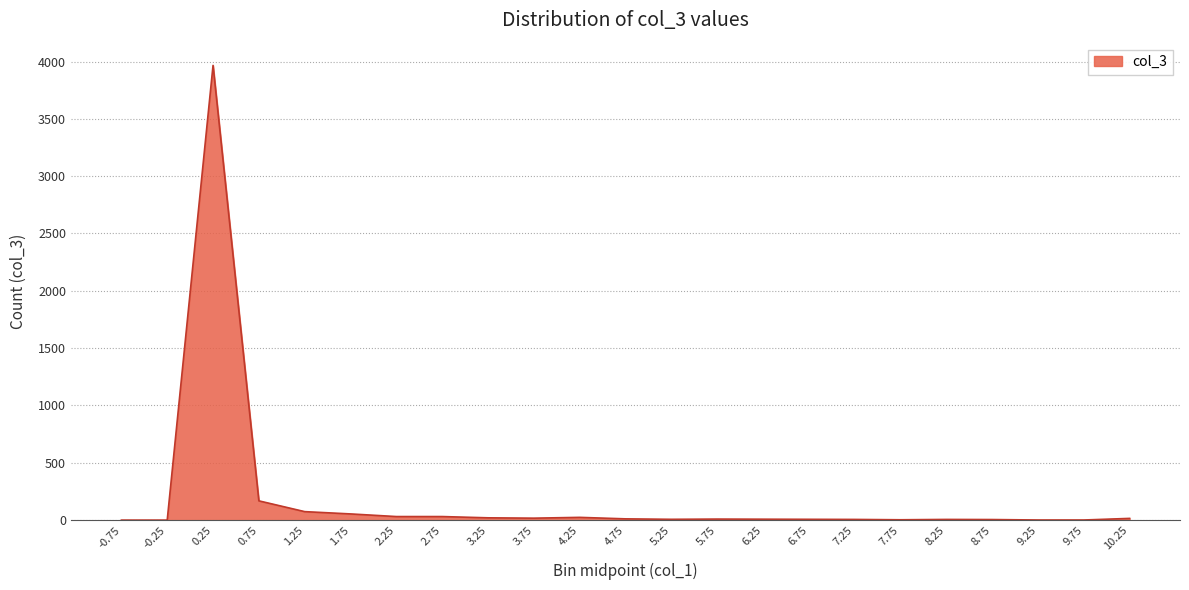

How many categories are shown in the chart?

23